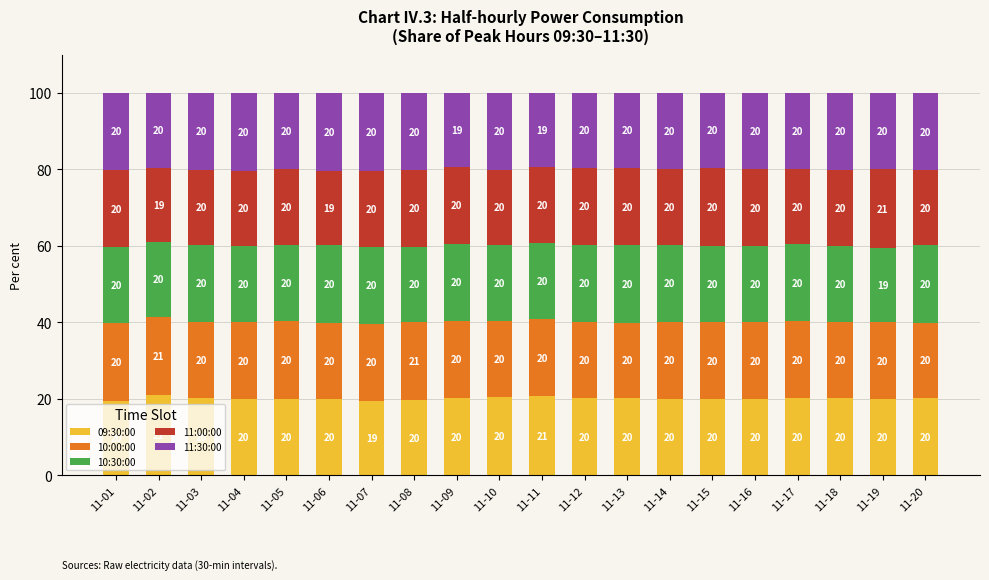

True or false: 09:30:00 has a value of 19.9 at 11-05.

True